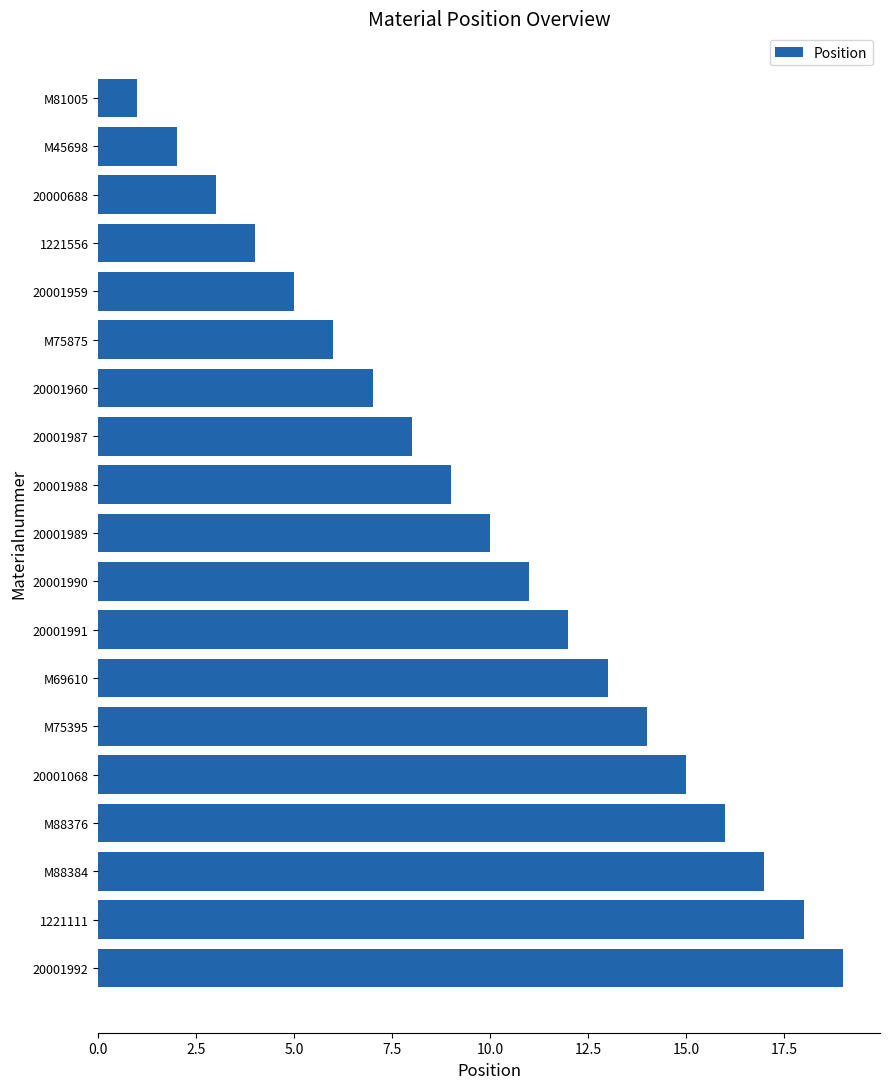

Which label corresponds to the largest value in the chart?

20001992